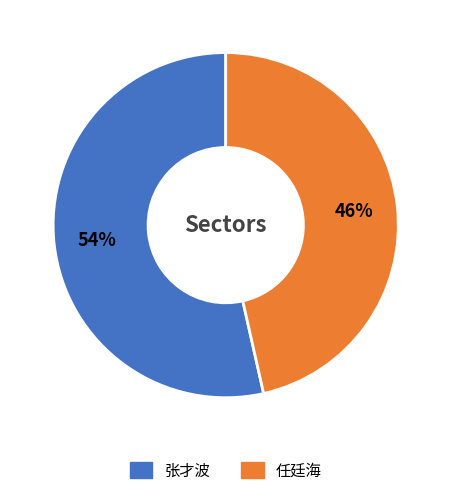

To the nearest percent, what is the combined percentage of 张才波 and 任廷海?

100%